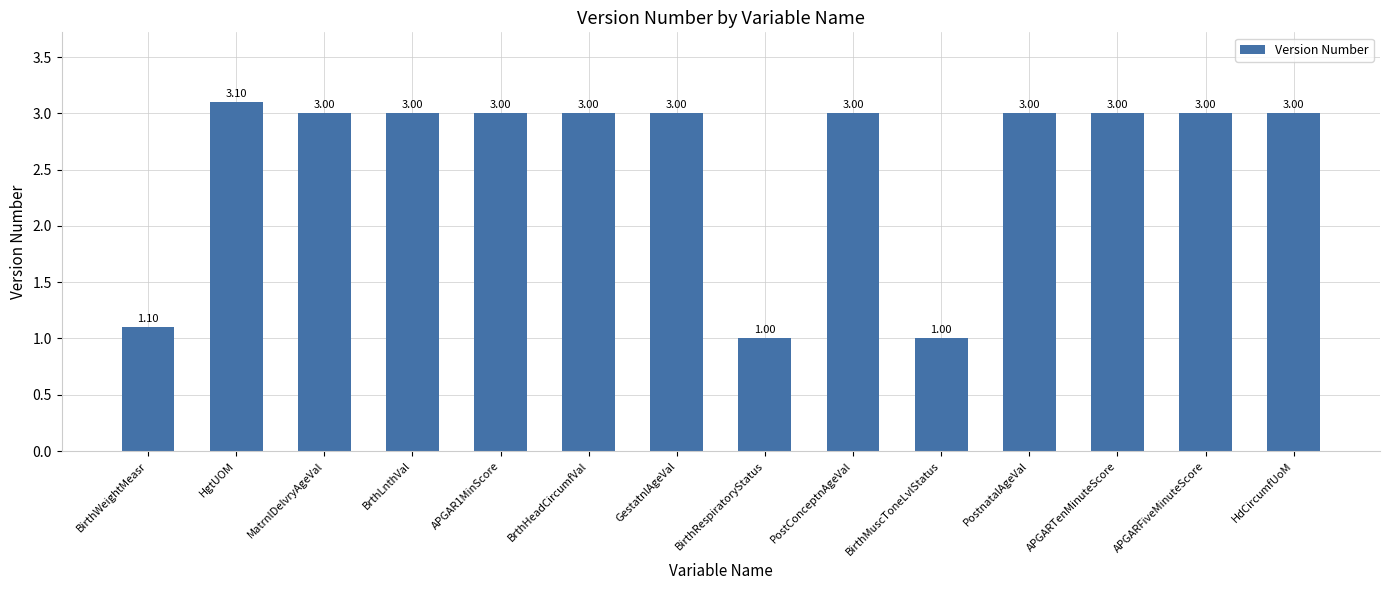

Read the value at BirthMuscToneLvlStatus.

1.0